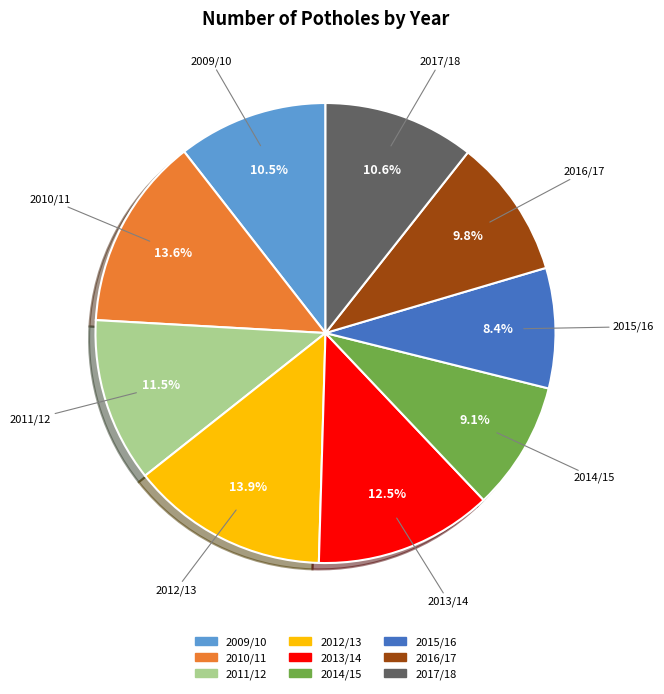

Count the number of slices in the pie.

9